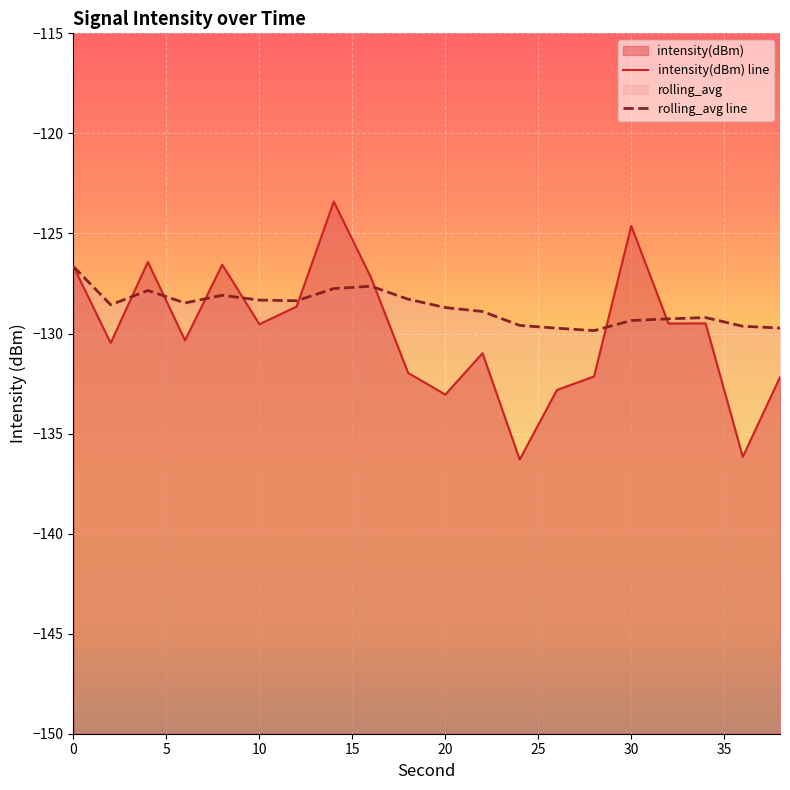

In rolling_avg line, how many points are lower than both neighbors (excluding endpoints)?

4